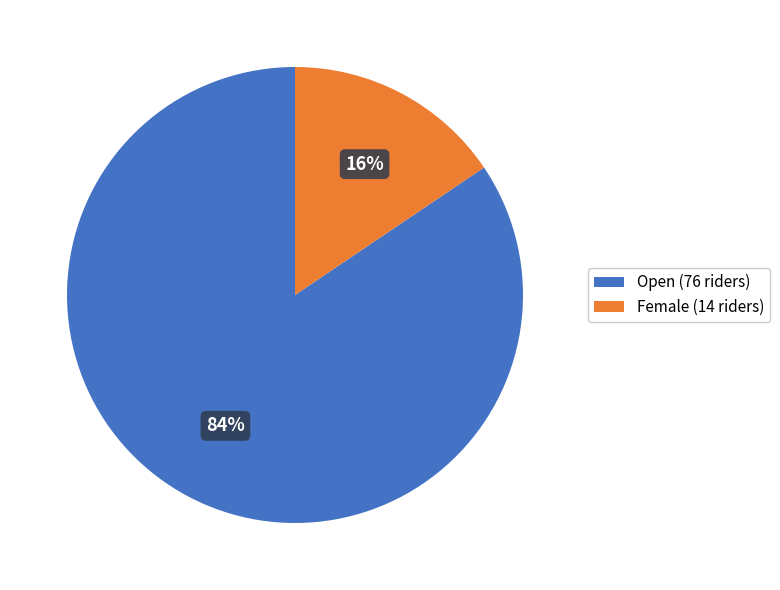

Do Open and Female together represent more than half of the pie?

Yes